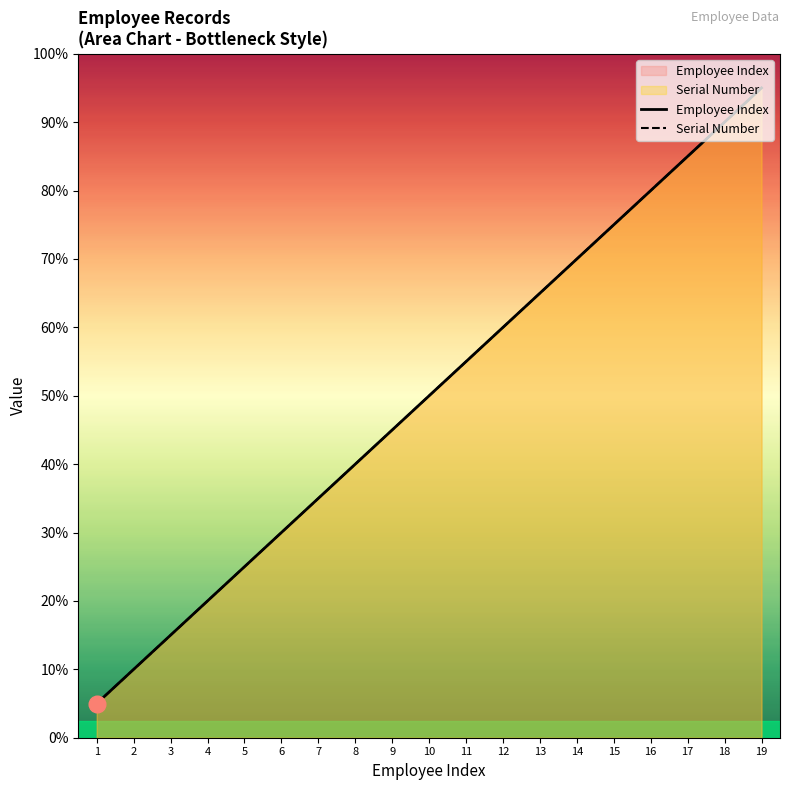

How many values in the Serial Number series are below 10?

9